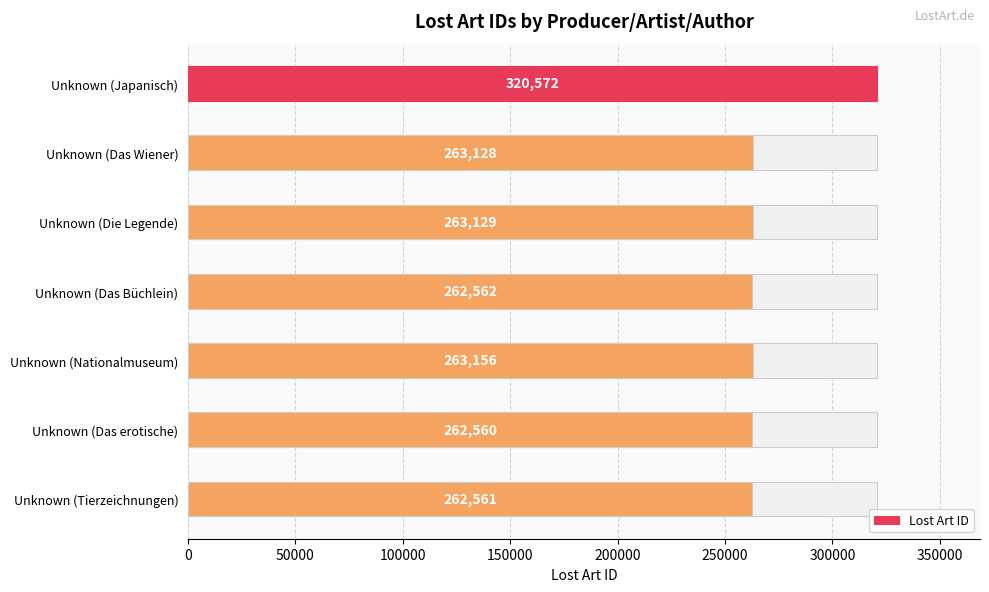

How many bars are there in total?

7